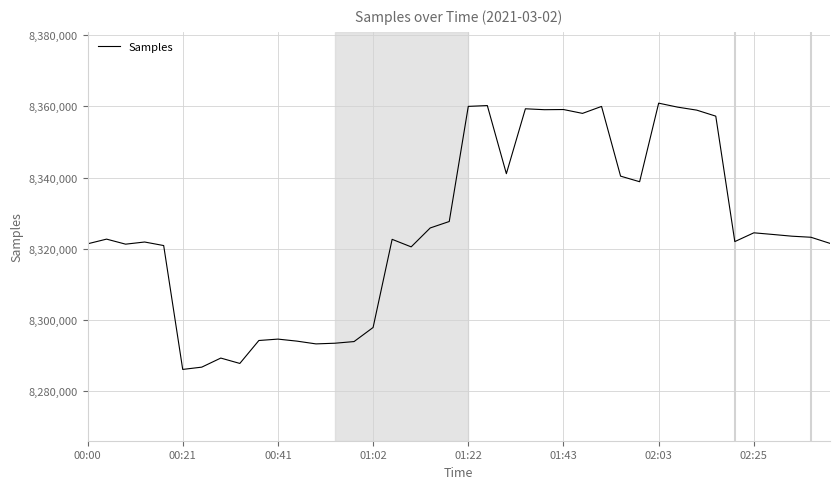

What is the difference between the maximum and minimum values?

74690